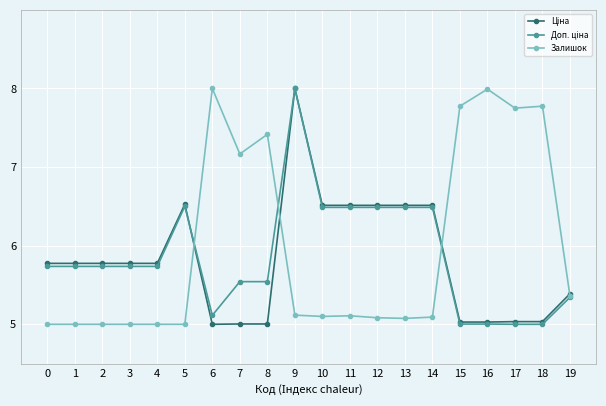

What is the greatest value displayed?

8.0